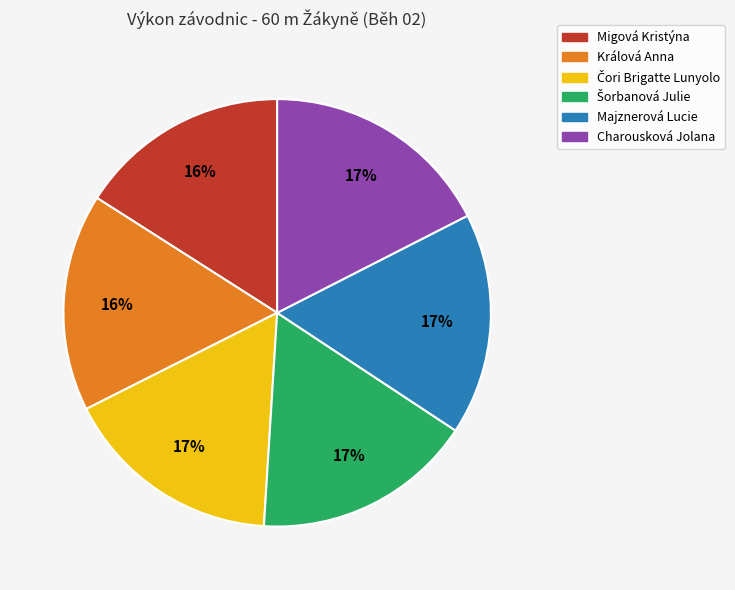

Combined, do Majznerová Lucie and Charousková Jolana account for over 50%?

No